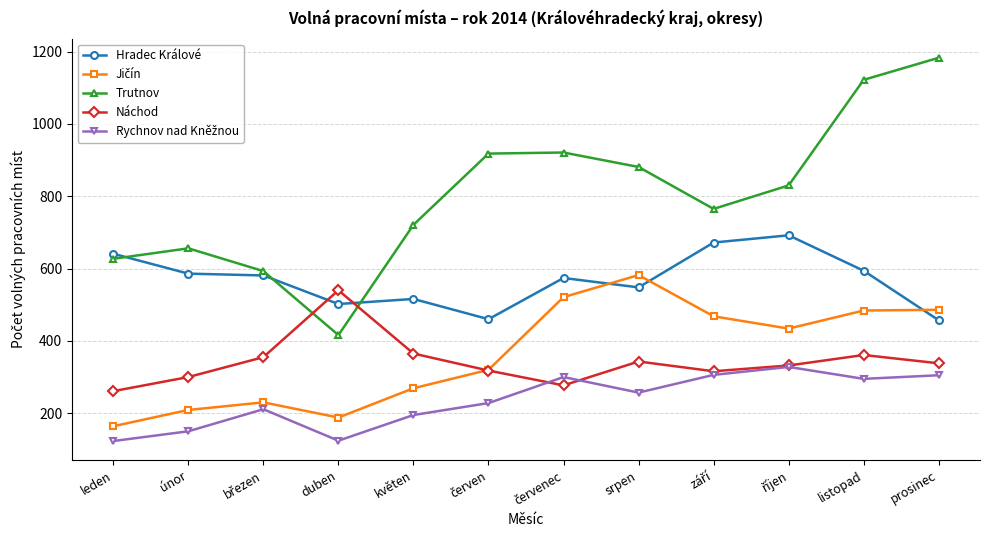

Which series has the largest range (max minus min)?

Trutnov